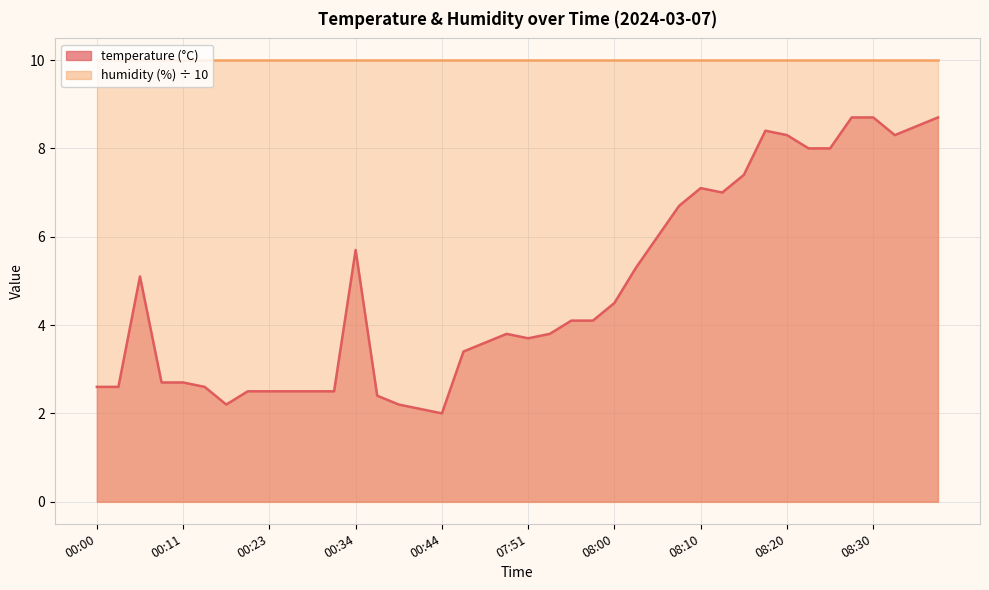

Which has a higher value, 07:51 or 08:37?

08:37